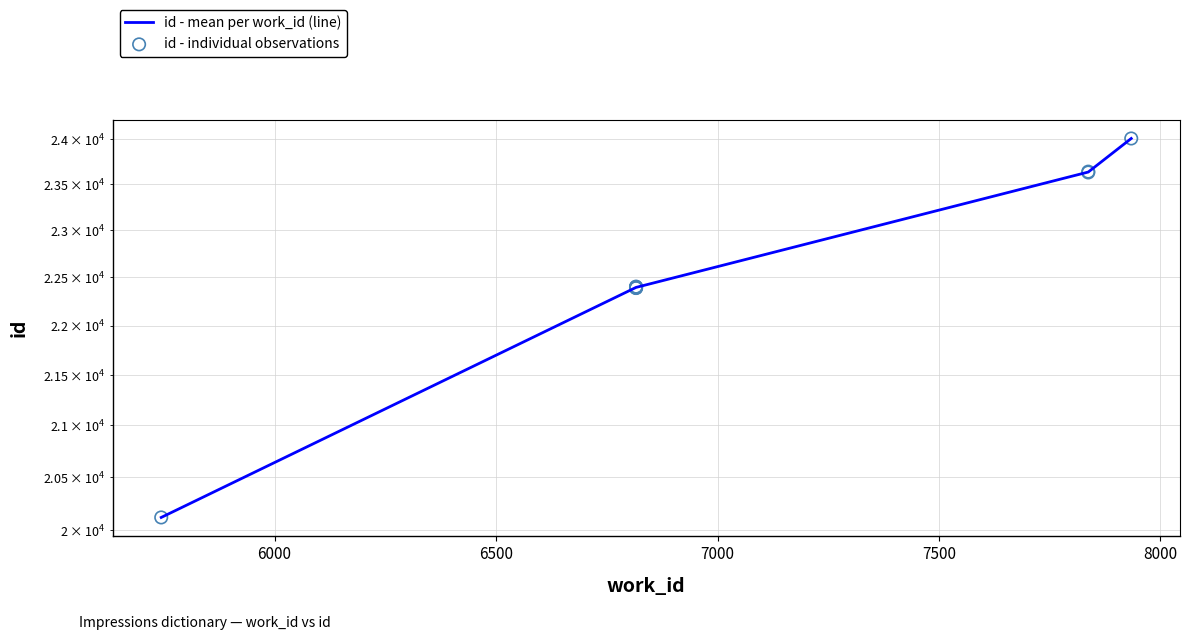

What is the change in value from 6816 to 7837?

+1235